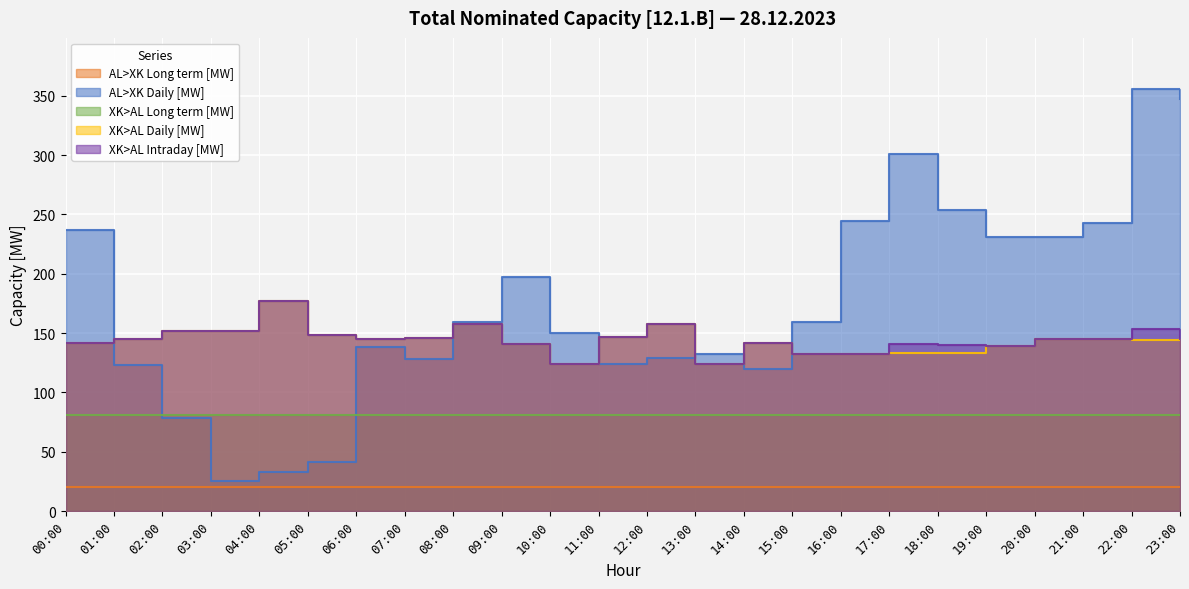

What is the difference between the second highest and second lowest values in the AL>XK Daily [MW] series?

314